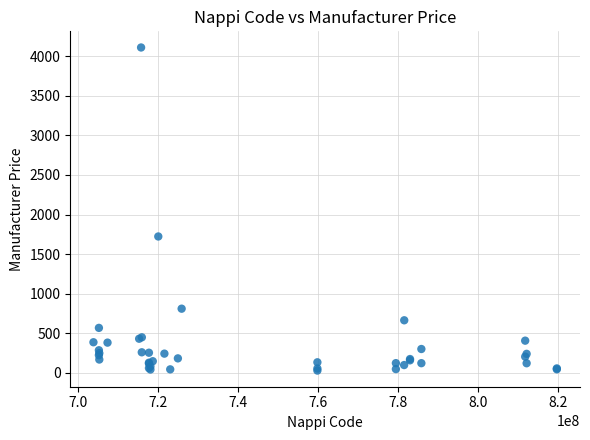

What Y value in the scatter plot is closest to 2069?

1722.3